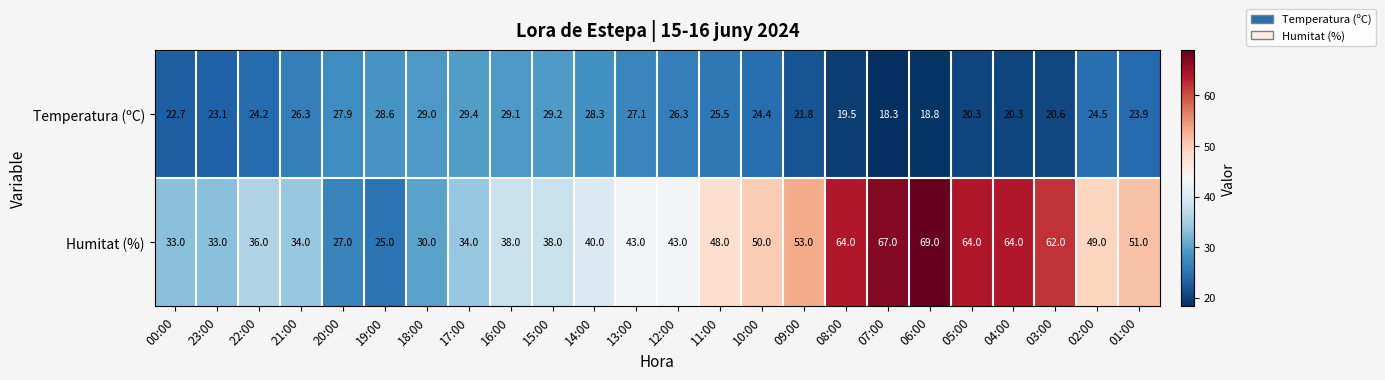

List the series in order of their peak value, highest first.

Humitat (%), Temperatura (ºC)